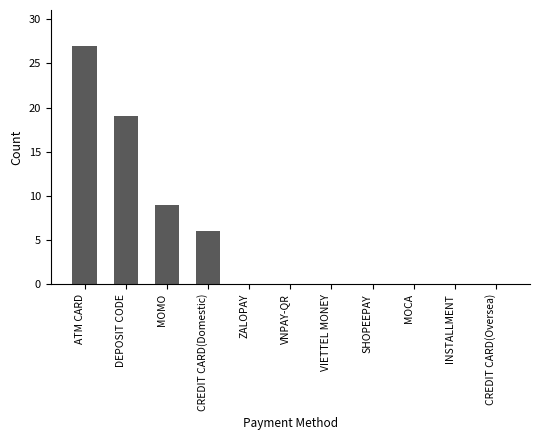

Count the number of categories in the chart.

11